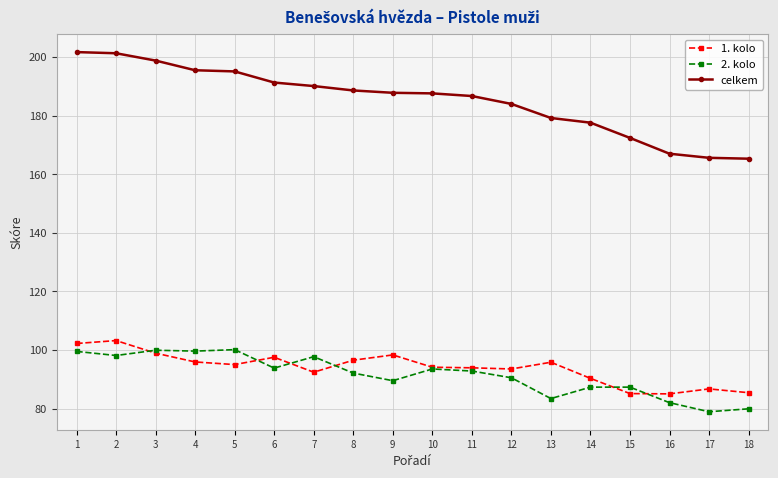

What is the difference between the celkem values at 4 and 14?

17.9